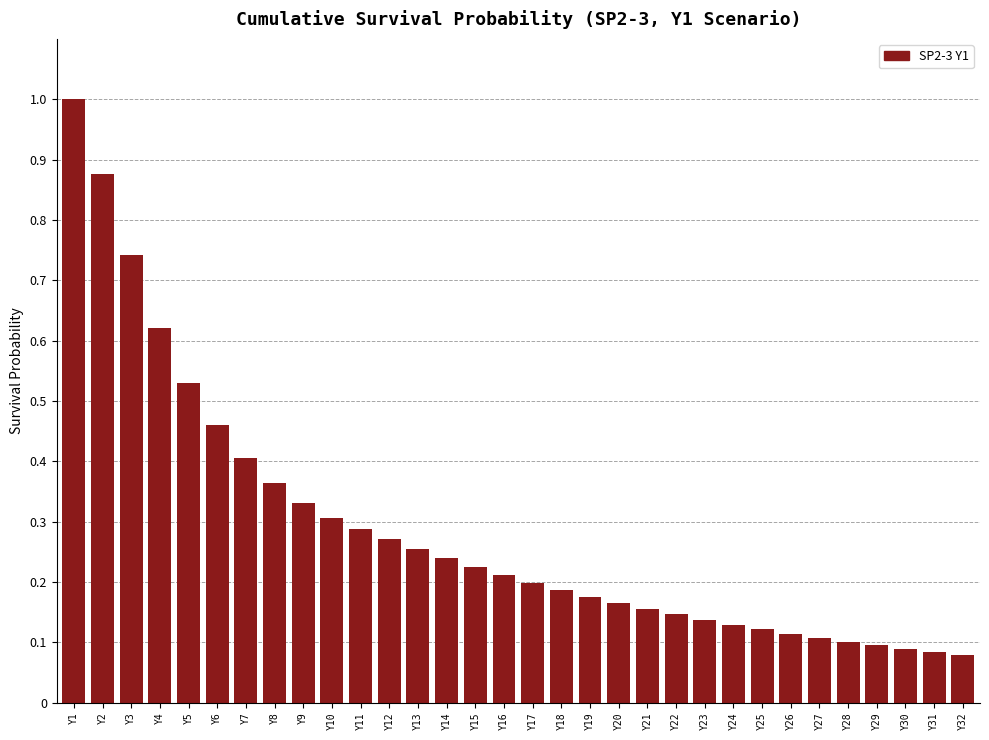

Between Y9 and Y30, which is larger?

Y9